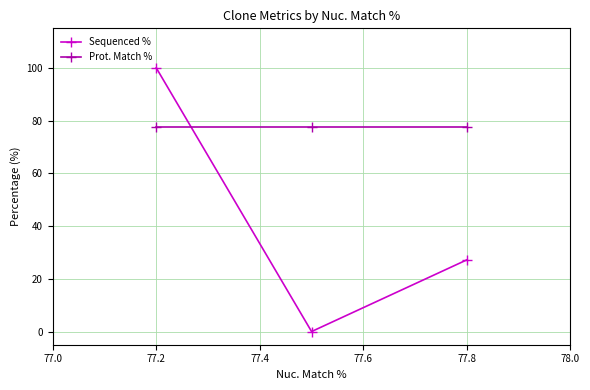

Reading left to right, transcribe all the data shown in this chart.

Sequenced %: 100.0	0.0	27.2
Prot. Match %: 77.5	77.5	77.5